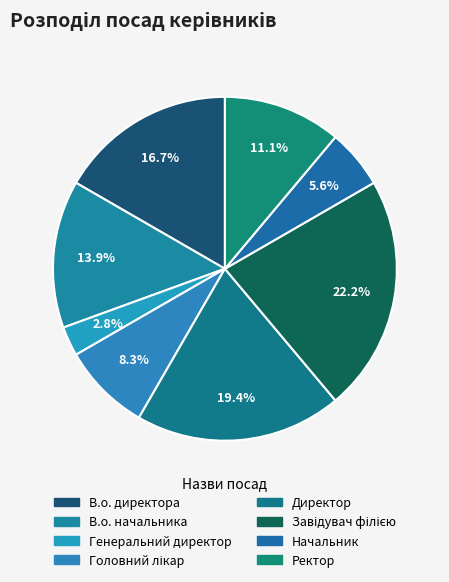

To the nearest percent, what is the combined percentage of Генеральний директор and В.о. начальника?

17%